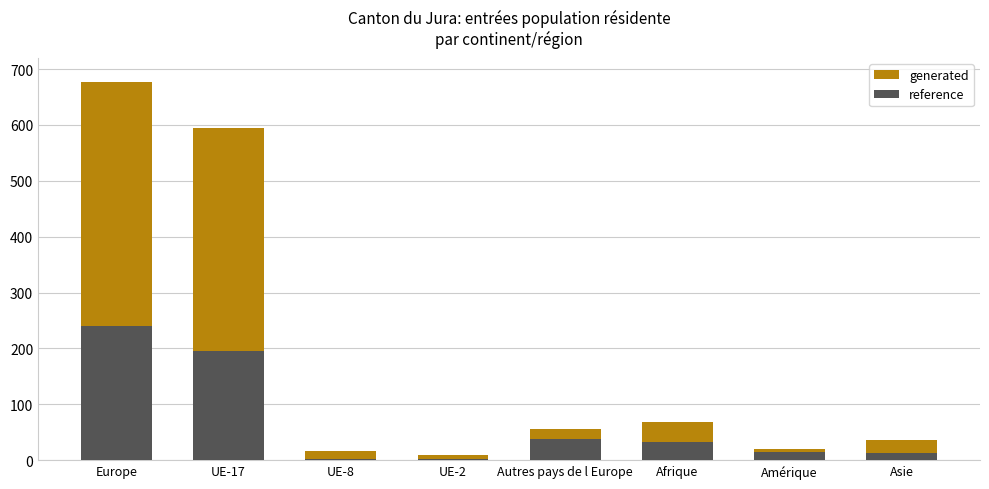

How many categories are shown in the chart?

8